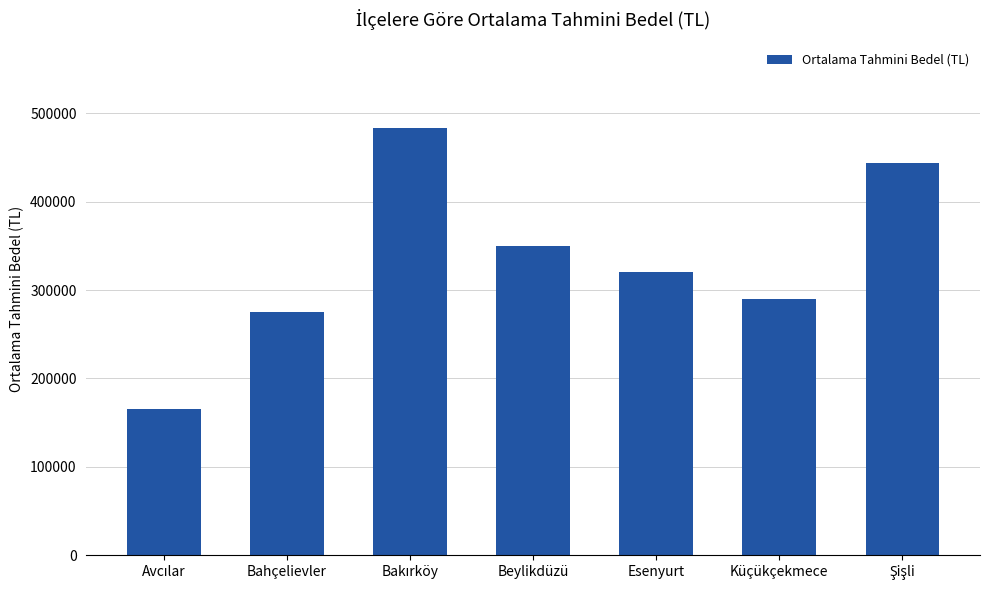

What is the difference between the second highest and minimum values?

278333